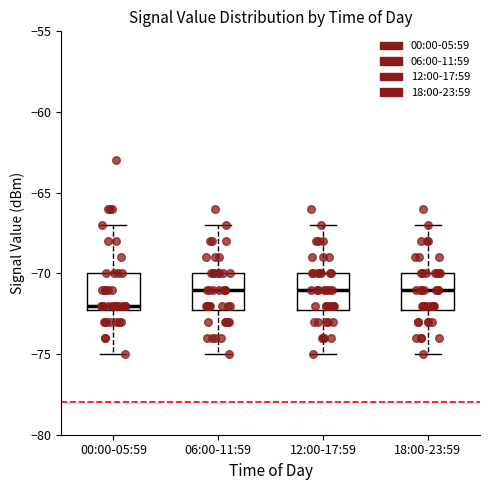

Reading left to right, read every box against the y-axis: the position of its median line, the range the box covers, and the ends of its whiskers. The values are not printed on the chart, so give them approximately, as read against the axis.

00:00-05:59: median -72 (just above the box's lower edge), box -72 to -70, whiskers -75 to -67
06:00-11:59: median -71, box -72 to -70, whiskers -75 to -67
12:00-17:59: median -71, box -72 to -70, whiskers -75 to -67
18:00-23:59: median -71, box -72 to -70, whiskers -75 to -67